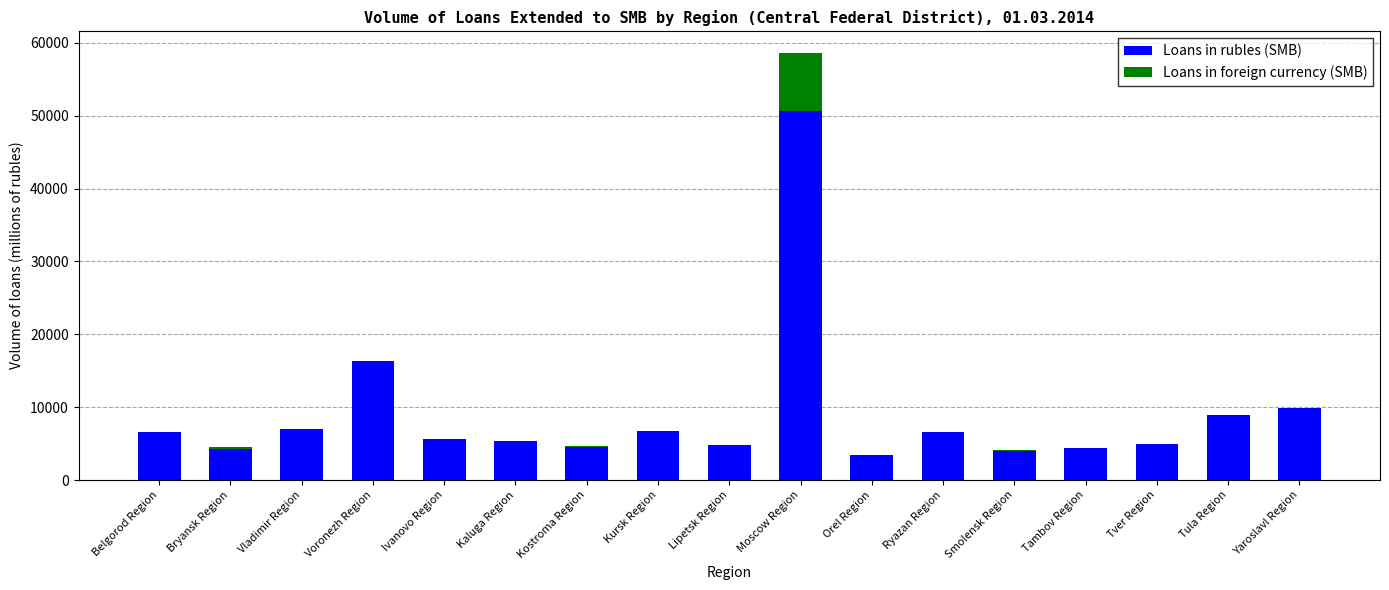

At which label does Loans in rubles (SMB) reach its peak?

Moscow Region